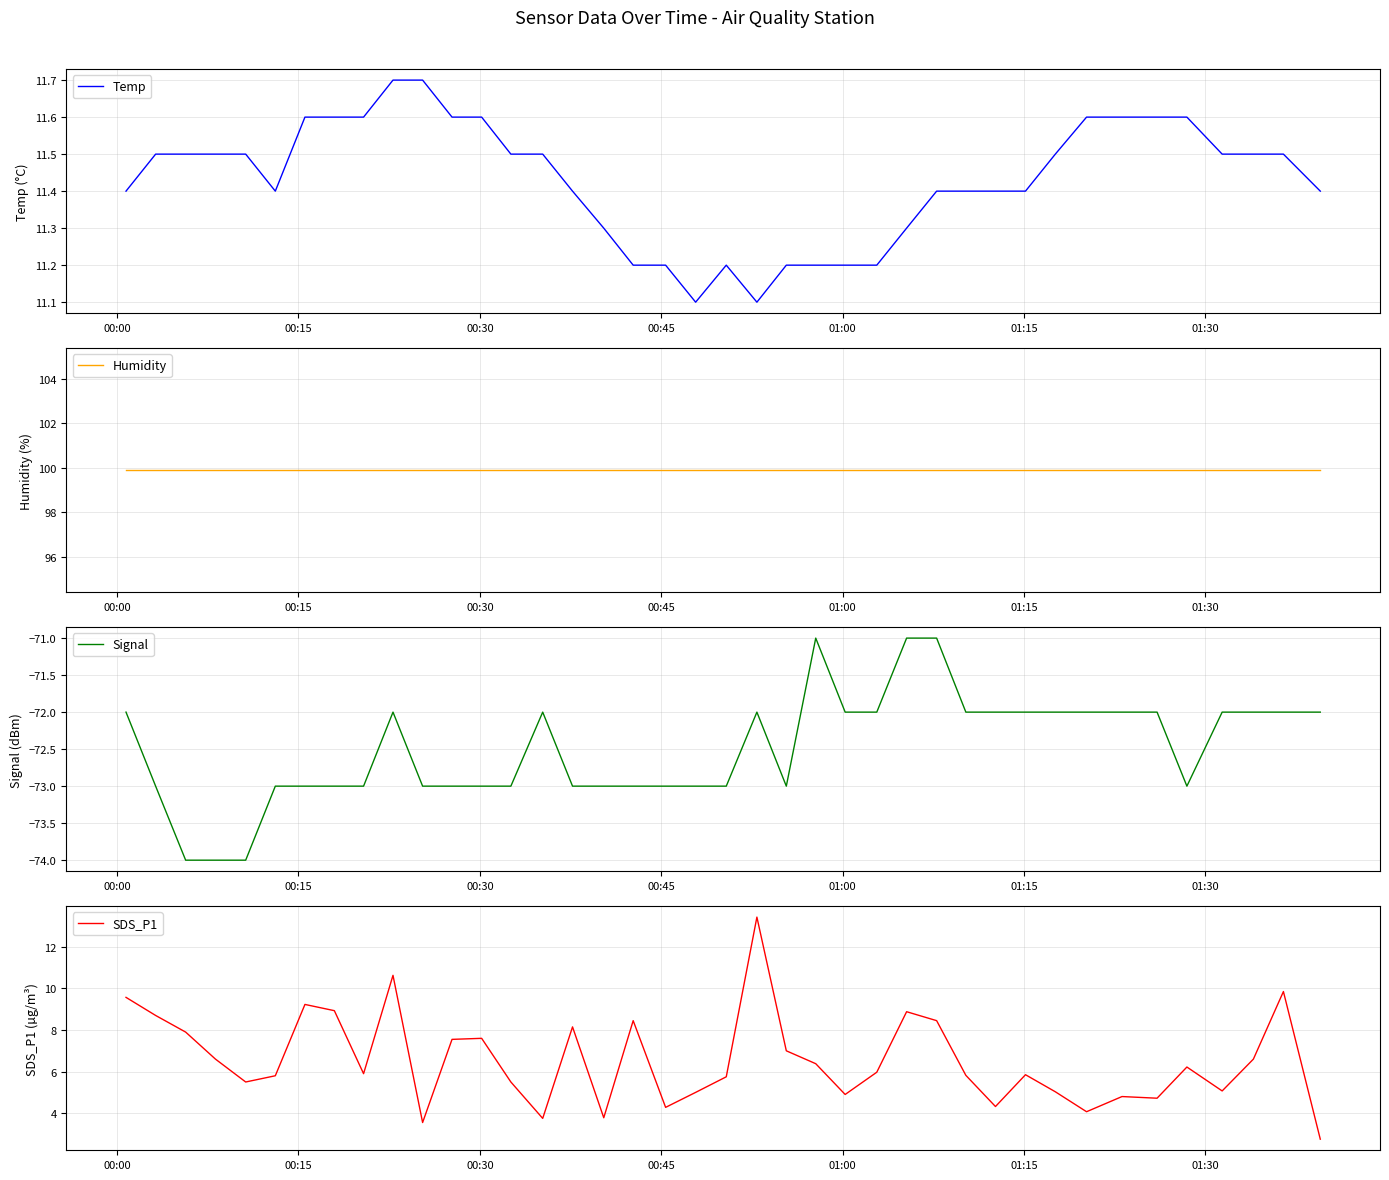

What is the minimum value for Signal?

-74